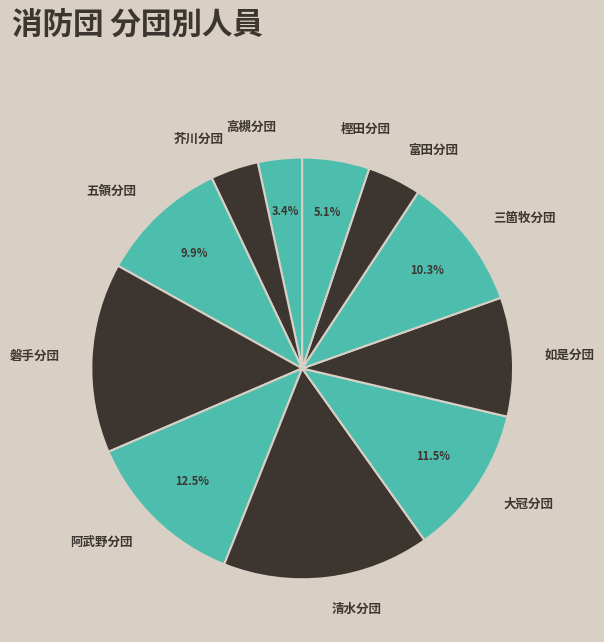

How many segments does this pie chart have?

11